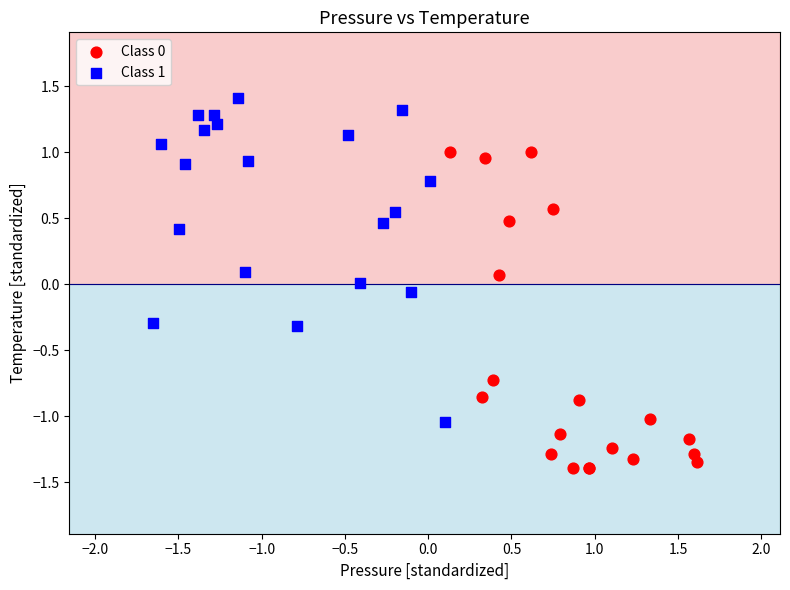

Which series reaches the maximum Y coordinate?

Class 1